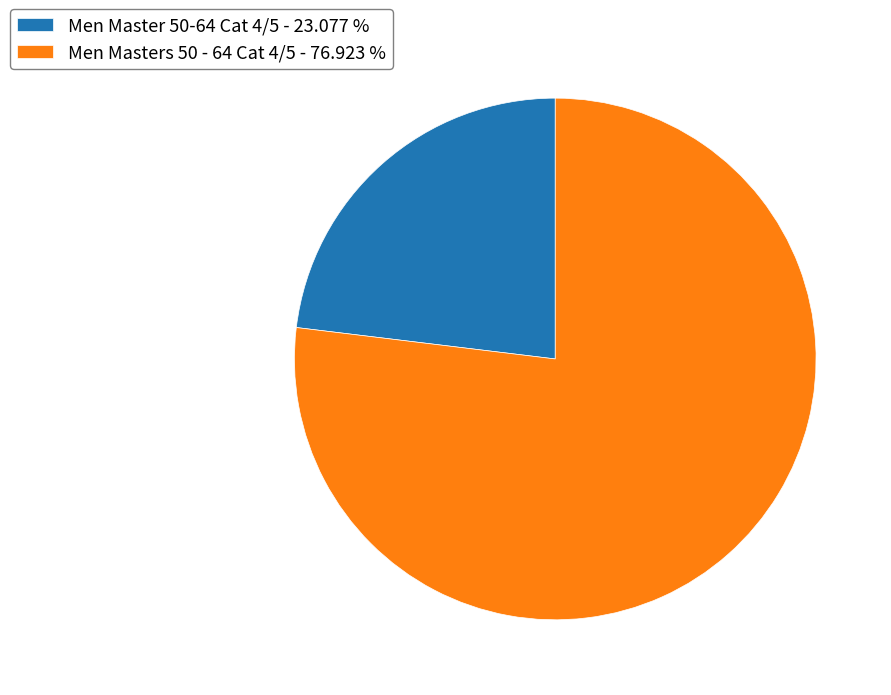

Rank the categories by value from highest to lowest.

Men Masters 50 - 64 Cat 4/5, Men Master 50-64 Cat 4/5